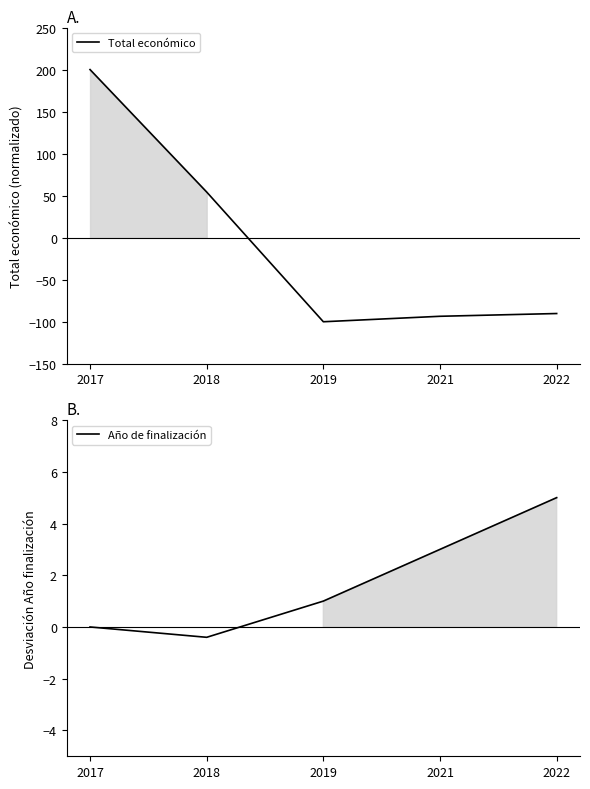

Which category has the lowest value across all series?

2019